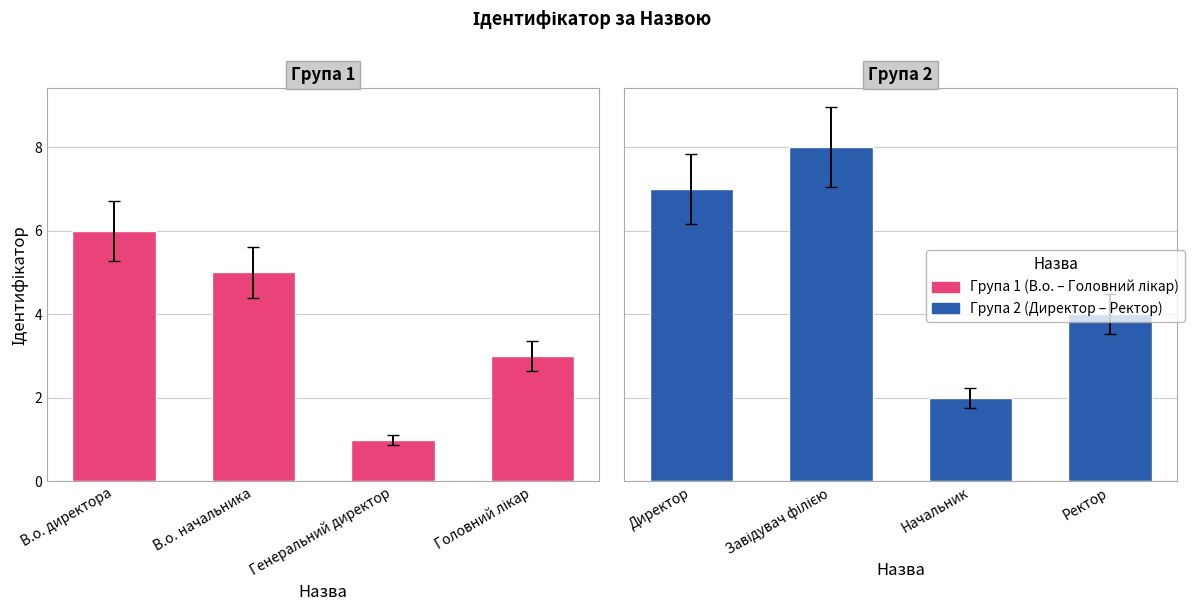

Are the bars grouped side by side (vs. stacked)?

Yes